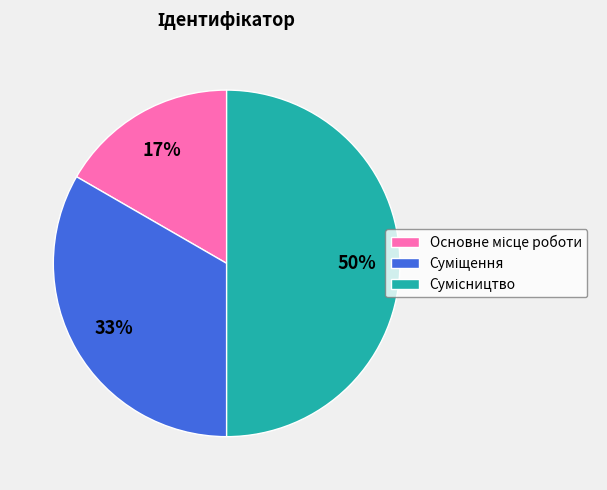

To the nearest percent, what is the difference between the largest and smallest slice percentages?

33%